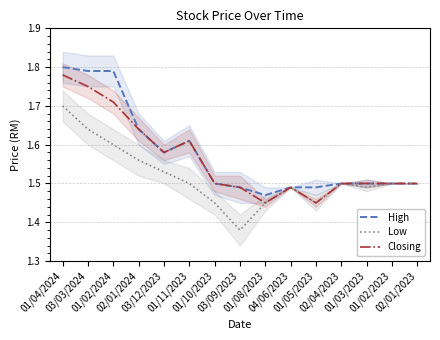

How many categories are shown in the chart?

15